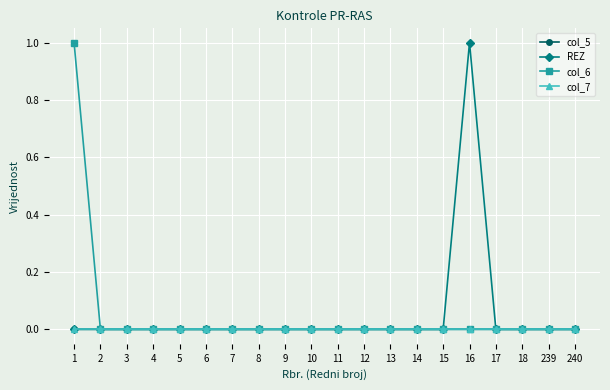

At 10, list the series in order from largest to smallest.

col_5, REZ, col_6, col_7